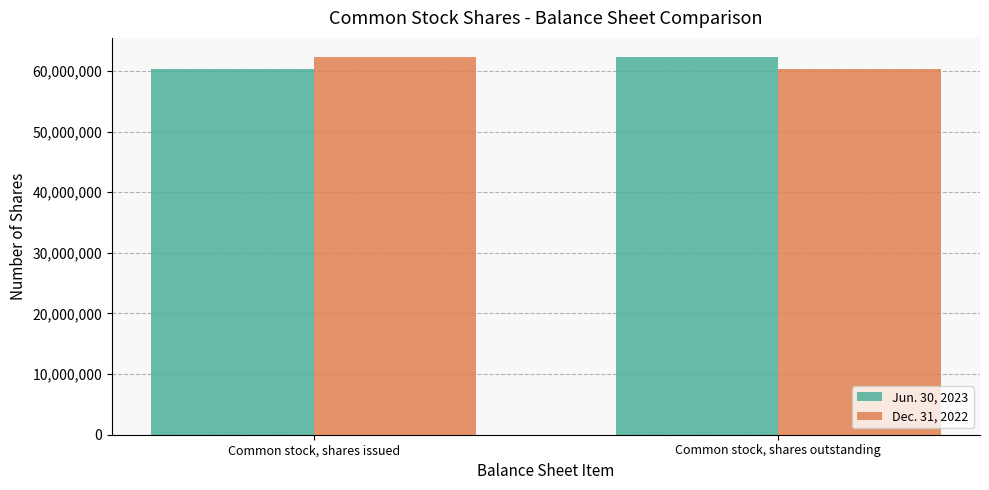

What is the total value across all series at Common stock, shares issued?

122755580